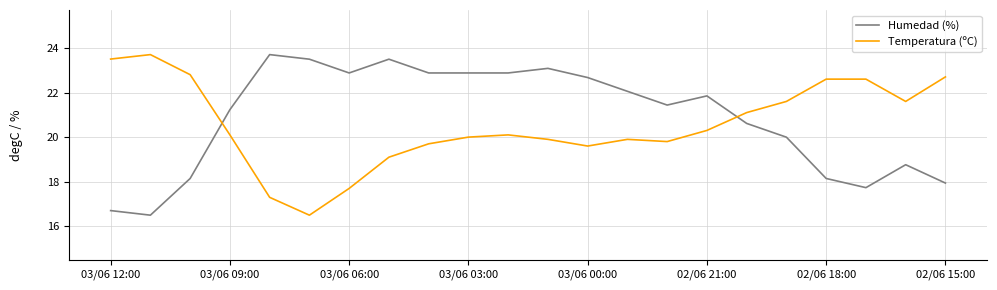

Which series ends up on top after the final intersection of Humedad (%) and Temperatura (ºC)?

Temperatura (ºC)